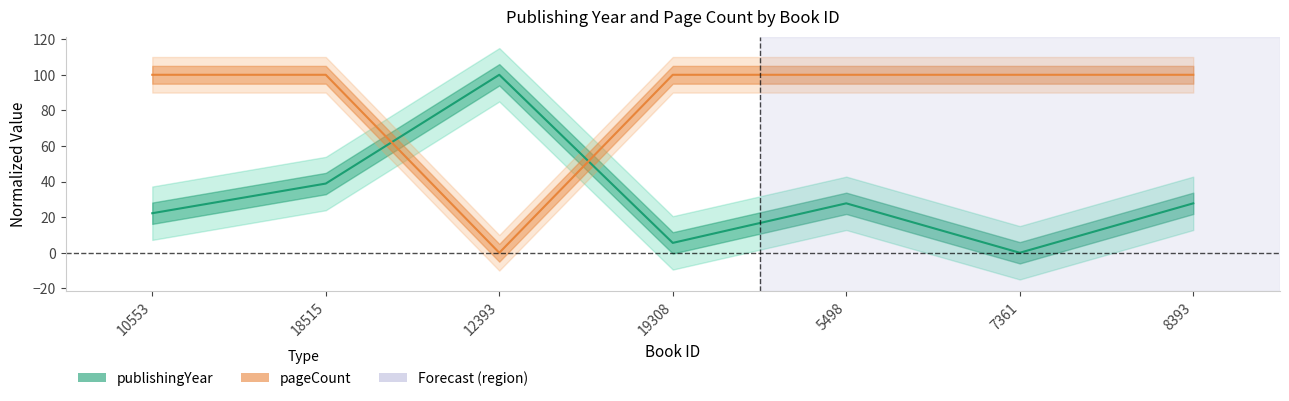

What is the value of the pageCount point at the 6th from the left?

100.0